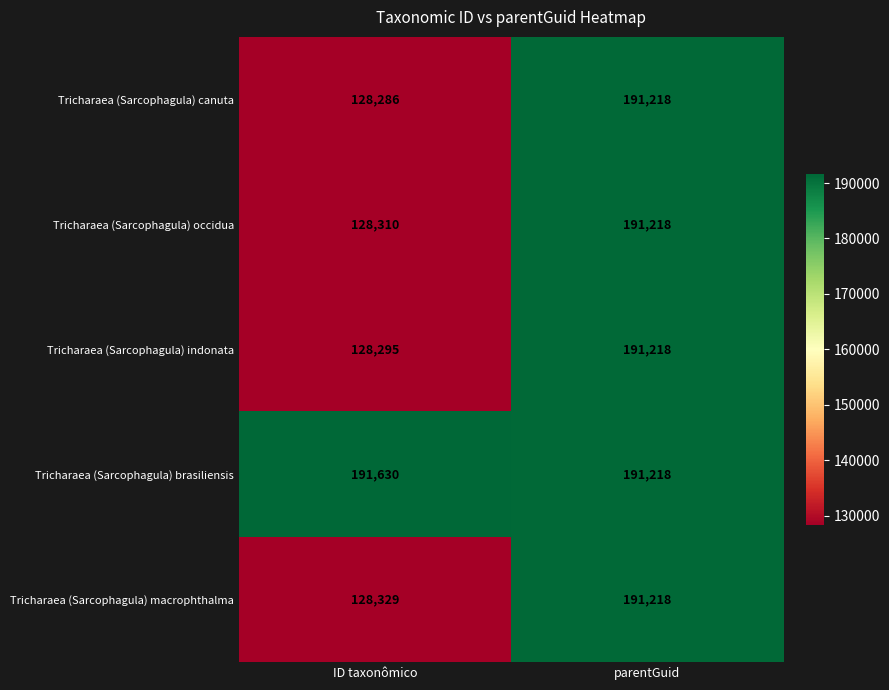

Which series has the largest range (max minus min)?

Tricharaea (Sarcophagula) canuta